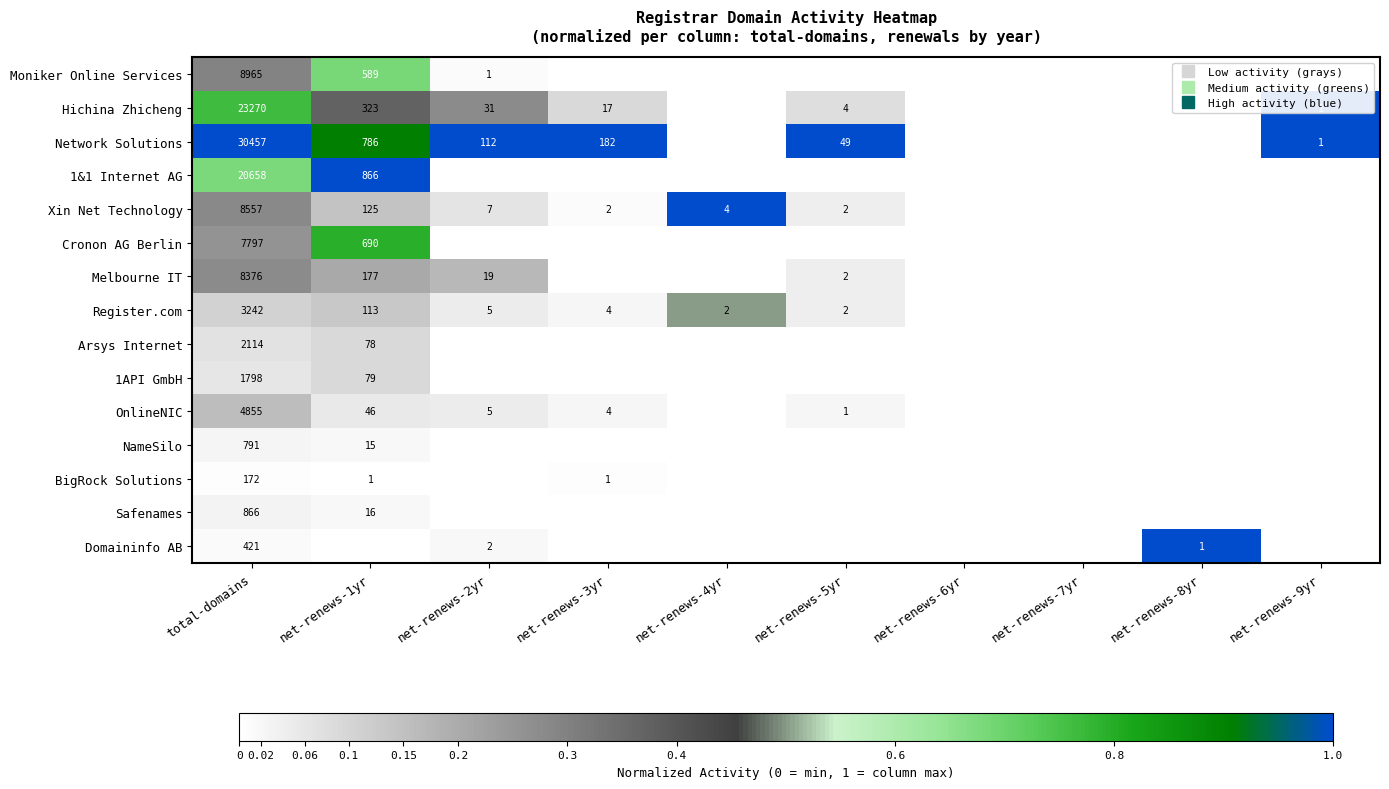

List the labels in order of Domaininfo AB value, largest first.

net-renews-8yr, net-renews-2yr, total-domains, net-renews-1yr, net-renews-3yr, net-renews-4yr, net-renews-5yr, net-renews-6yr, net-renews-7yr, net-renews-9yr